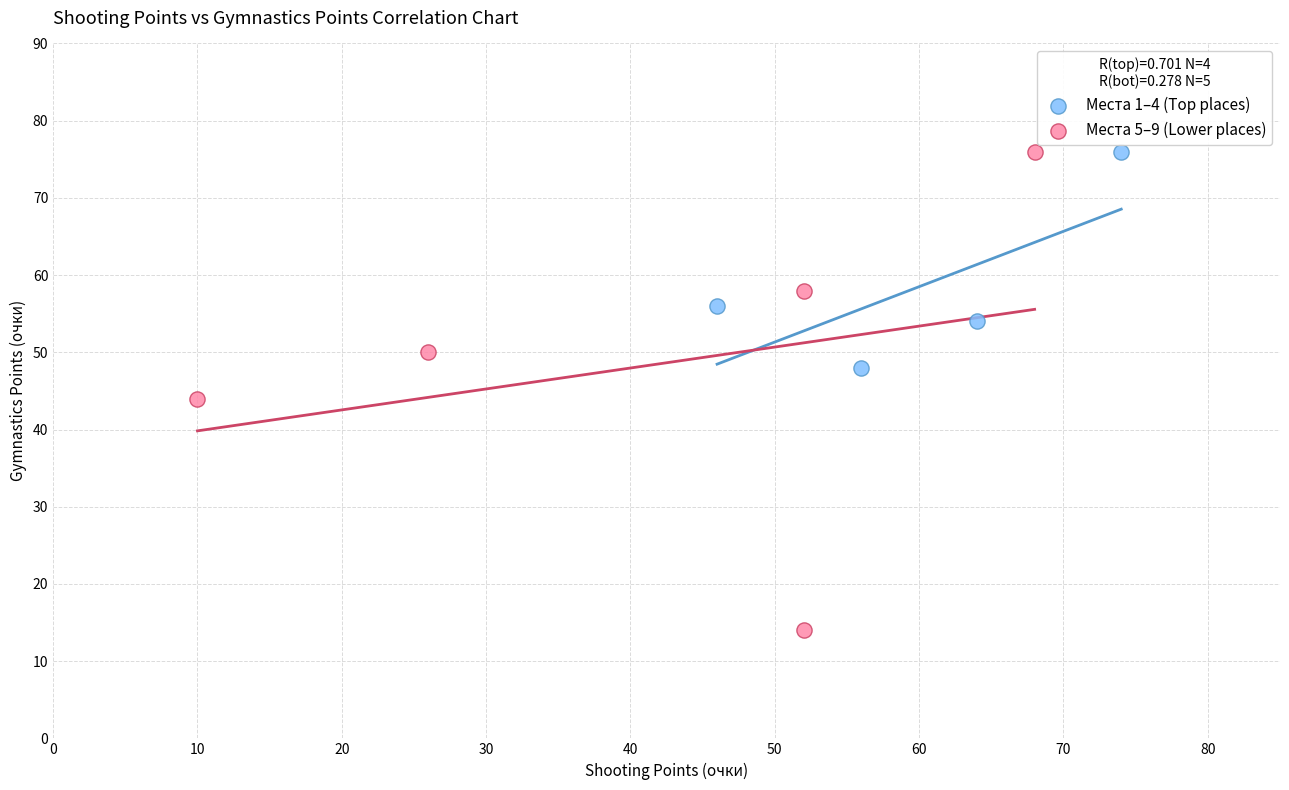

Which series has the largest Y range (max minus min)?

Места 5–9 (Lower places)